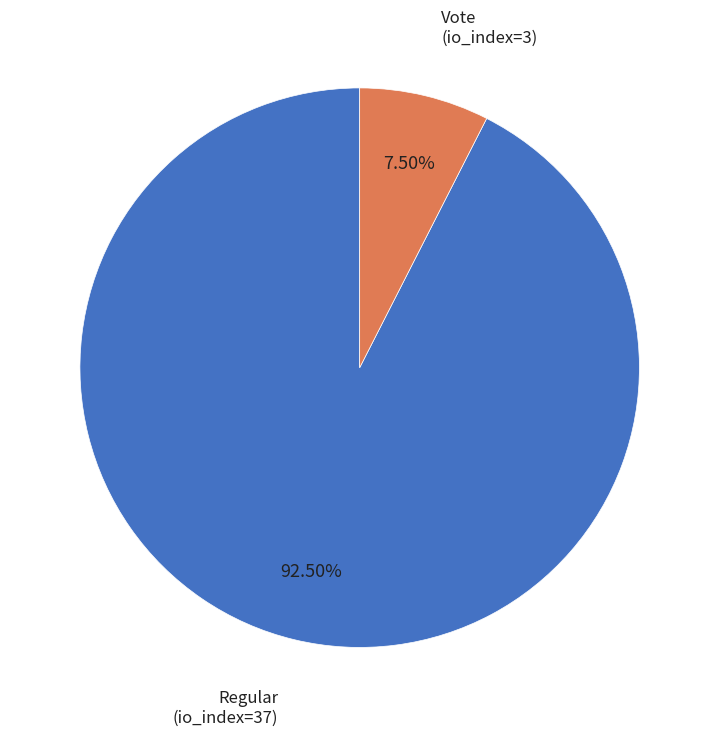

Is there a majority slice in this chart?

Yes